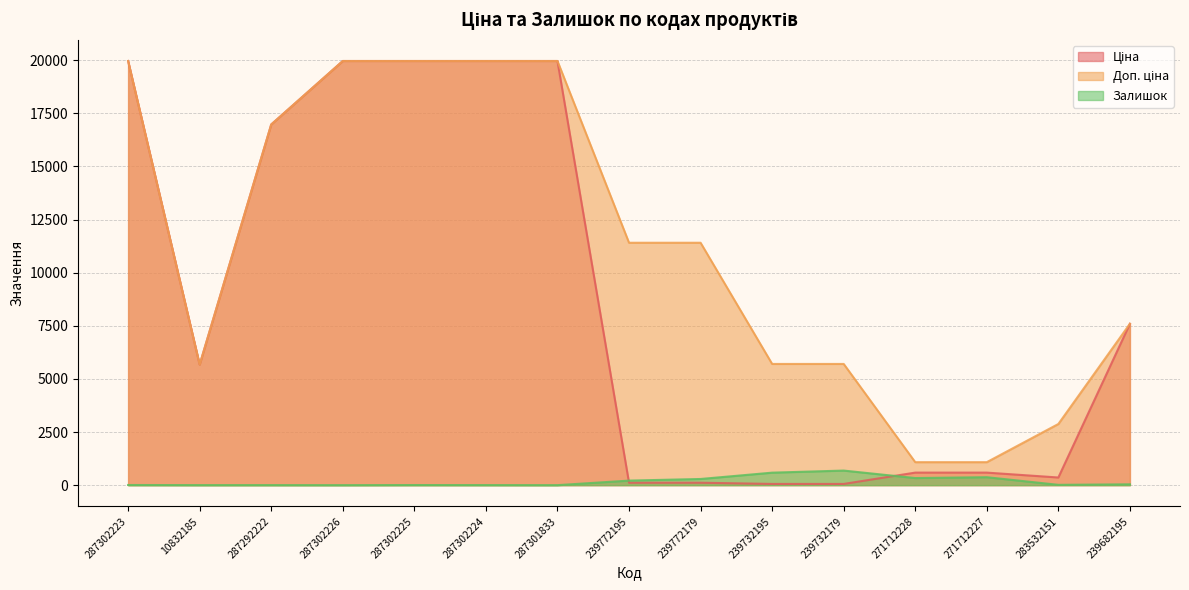

Rank the series at 239772195 from lowest to highest value.

Ціна, Залишок, Доп. ціна